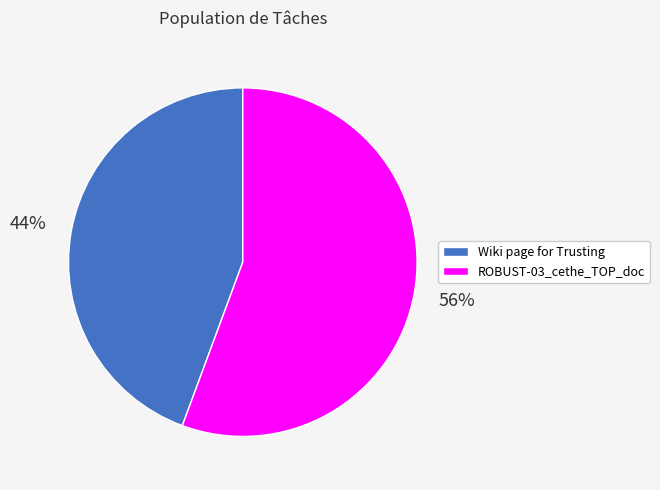

What percentage is the ROBUST-03_cethe_TOP_doc slice, to the nearest percent?

56%